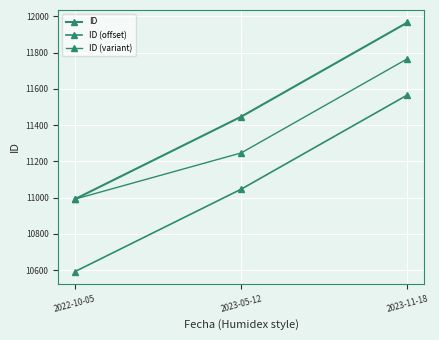

At which label does ID (variant) first exceed 11247?

2023-11-18